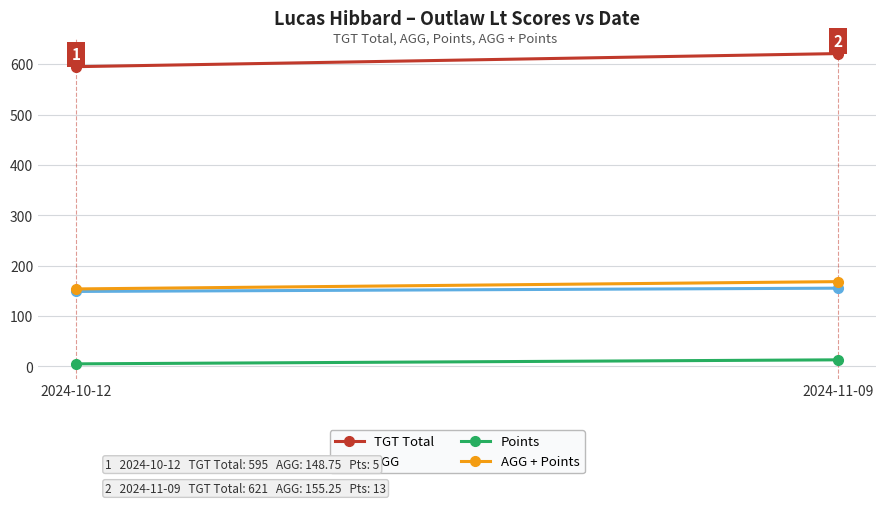

What is the minimum value for AGG?

148.8